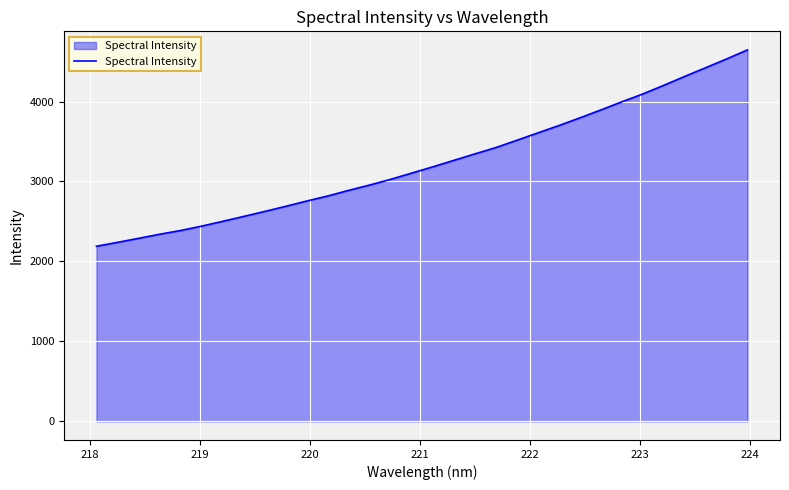

What is the smallest value displayed?

2190.2